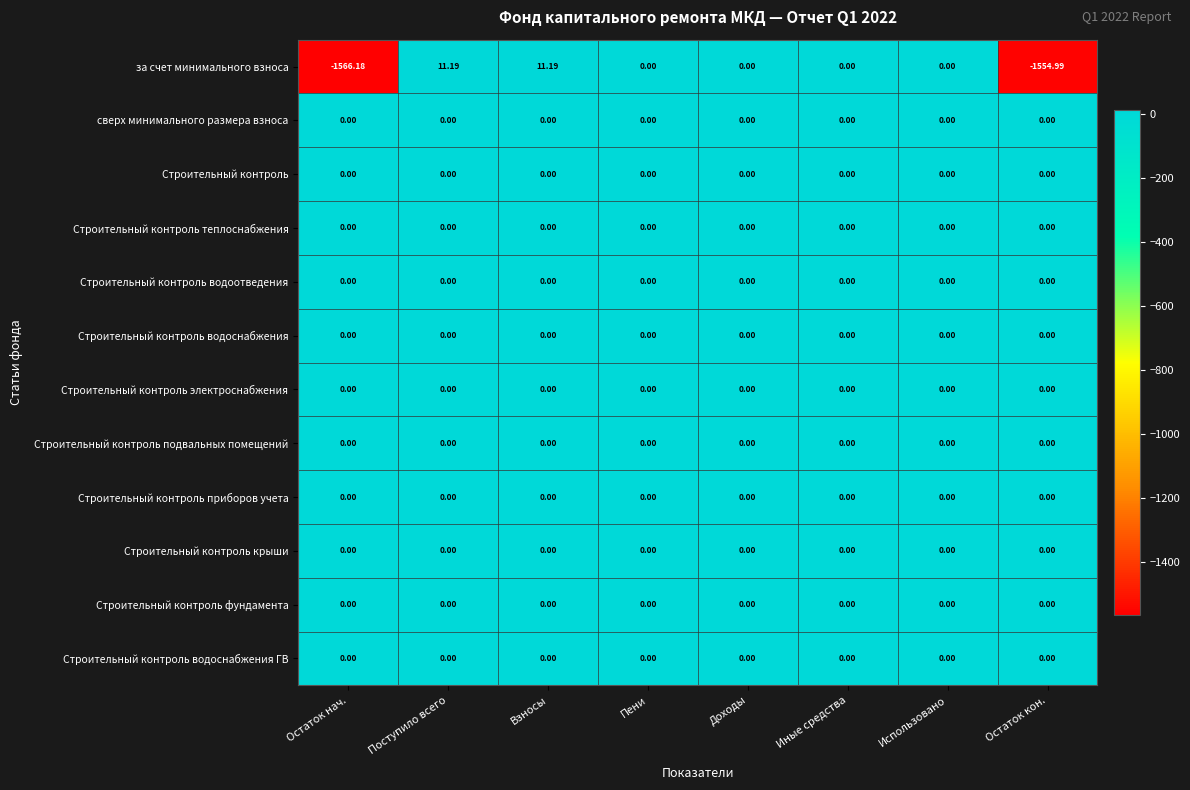

Which series has the largest range (max minus min)?

за счет минимального взноса